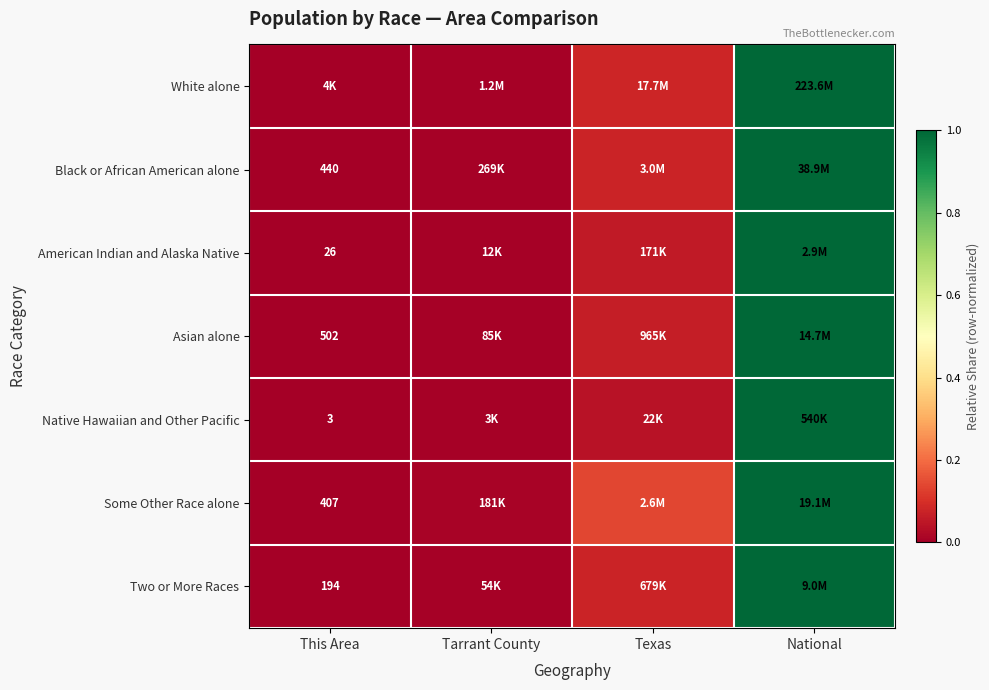

Where is American Indian and Alaska Native nearest to the value 0?

This Area